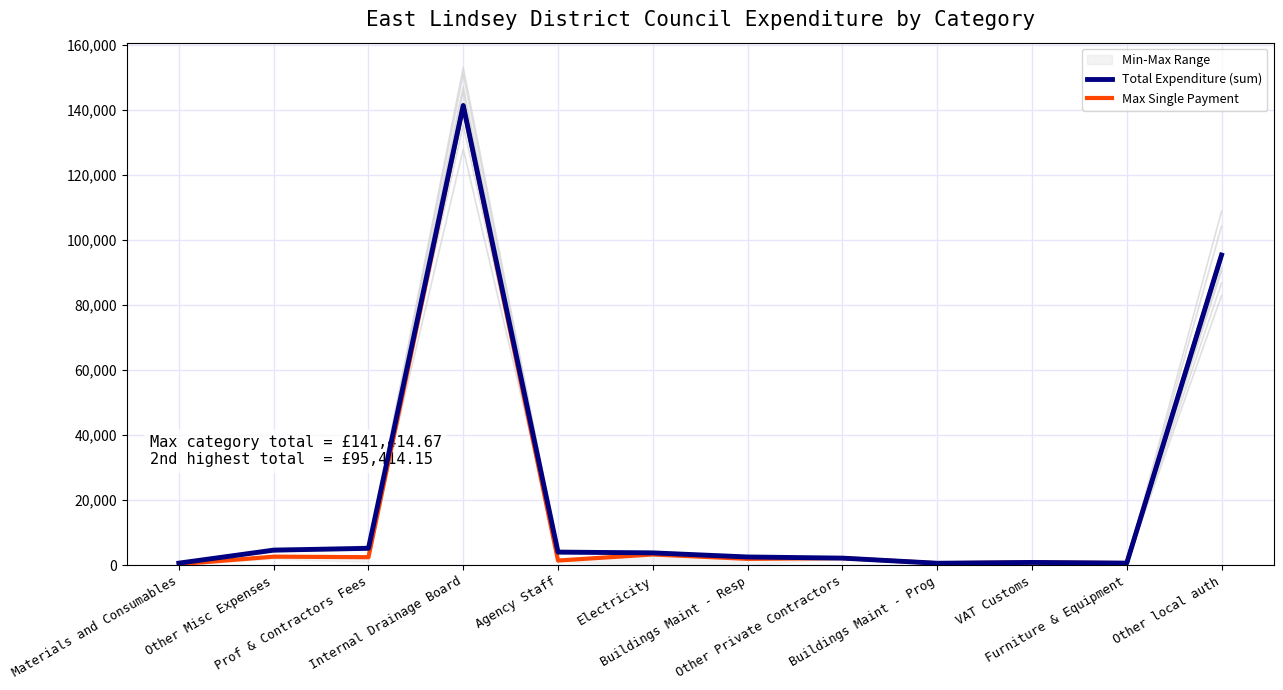

Which series has the largest total across all categories?

Total Expenditure (sum)